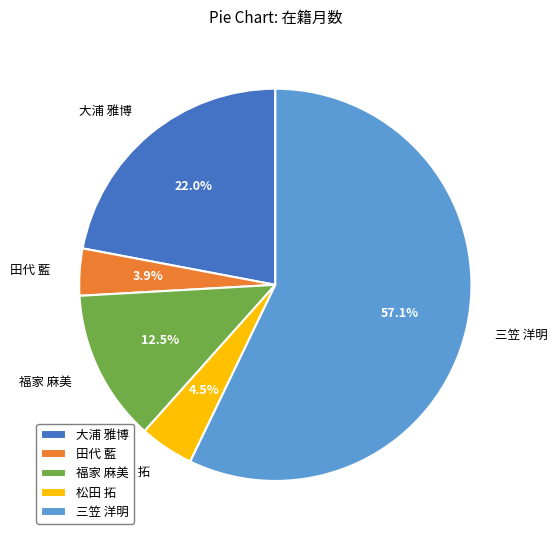

Which slice is the largest?

三笠 洋明